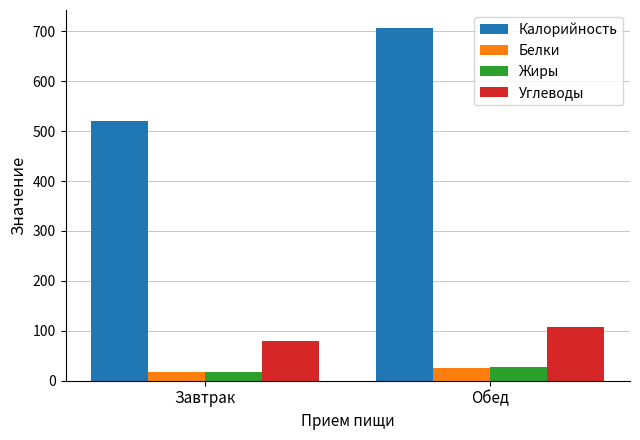

At which label is Белки closest to 21?

Завтрак